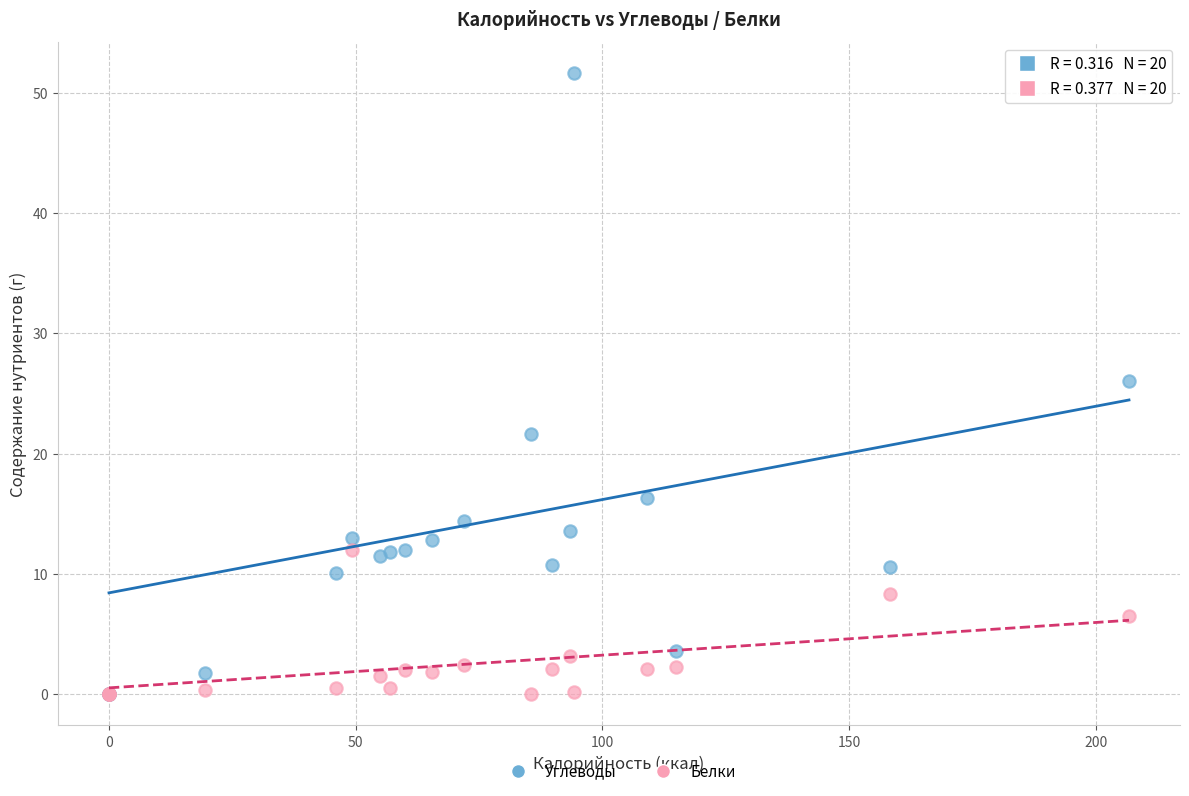

Across all series, what Y value is closest to 25?

26.1